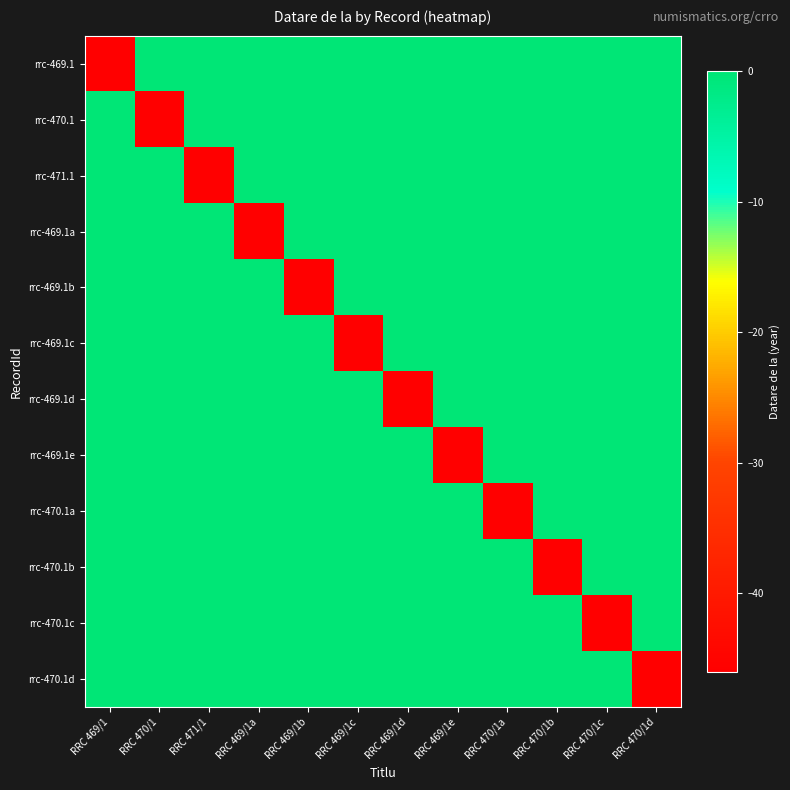

Rank the series by their maximum value, from highest to lowest.

rrc-469.1, rrc-470.1, rrc-471.1, rrc-469.1a, rrc-469.1b, rrc-469.1c, rrc-469.1d, rrc-469.1e, rrc-470.1a, rrc-470.1b, rrc-470.1c, rrc-470.1d